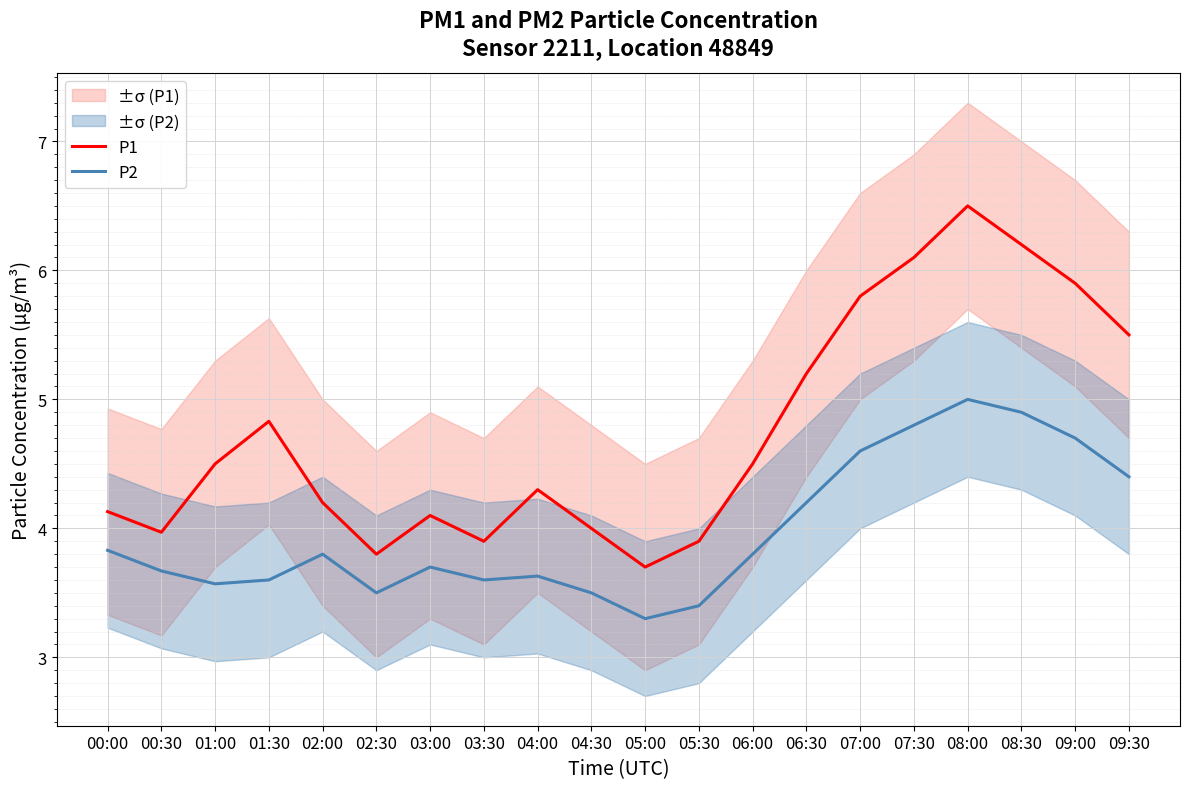

Count the number of categories in the chart.

20